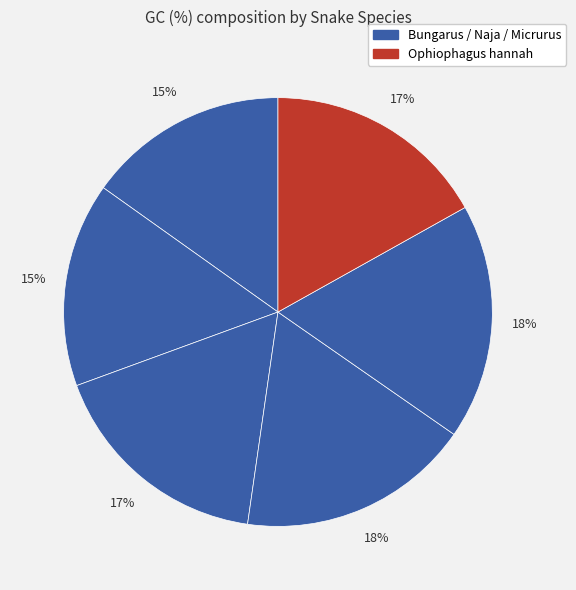

How many slices are in this pie chart?

6